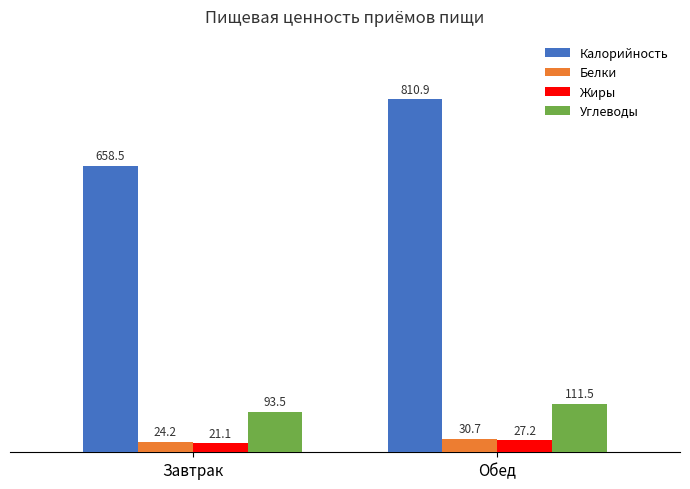

What is the label of the 2nd bar from the left?

Обед